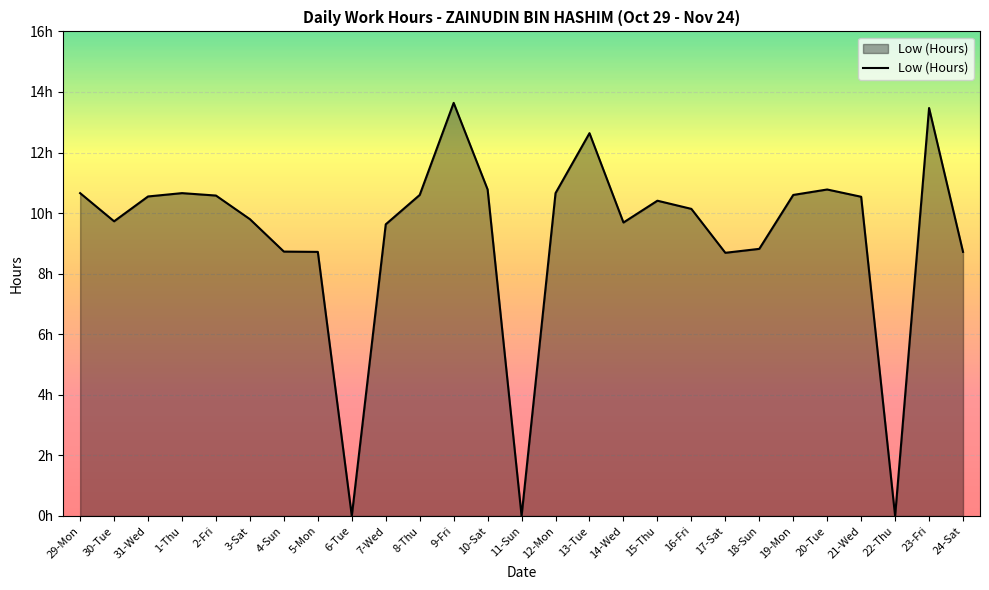

Which label corresponds to the largest value in the chart?

9-Fri